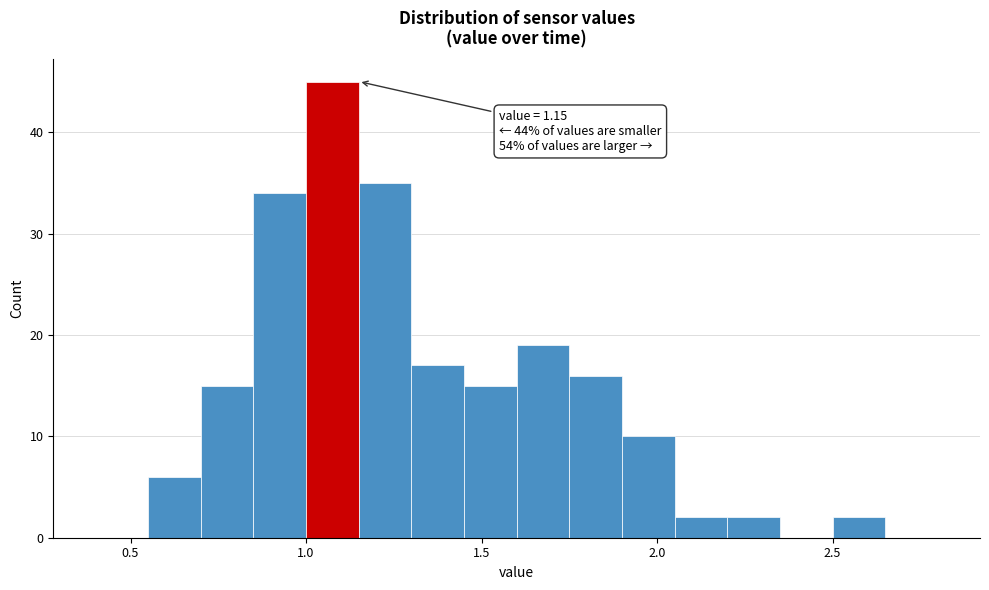

Around what value on the x-axis is the tallest bar? Give the approximate position of its centre, as read against the axis.

1.10